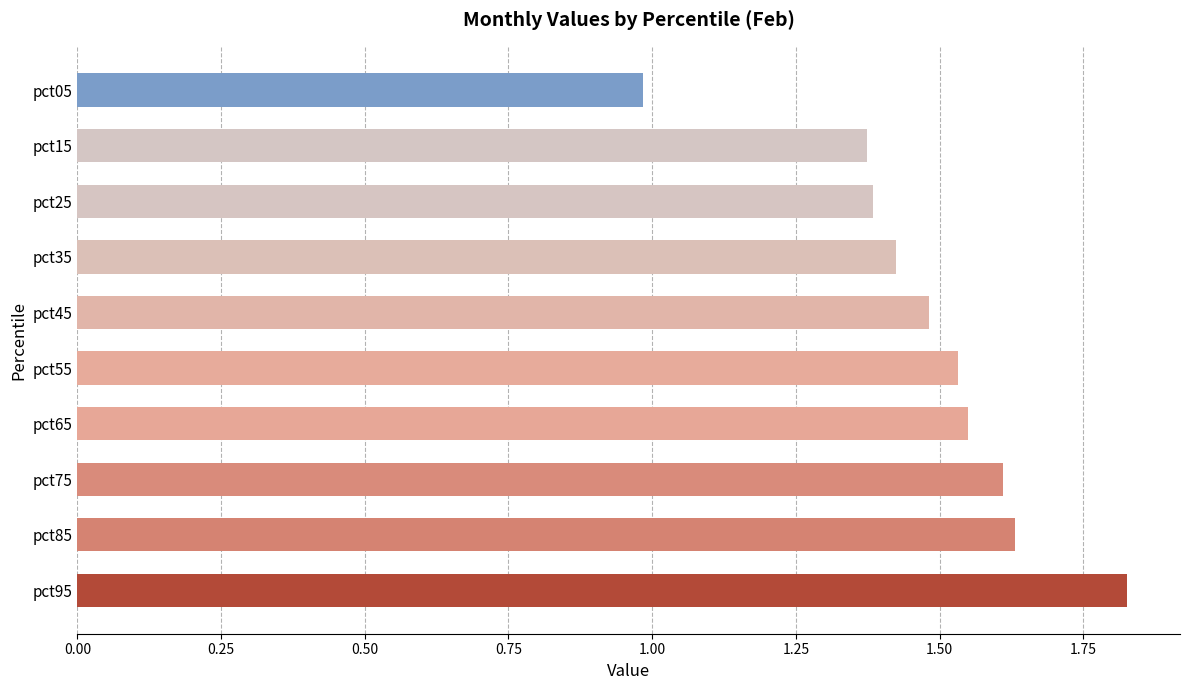

What is the sum of all values?

14.8